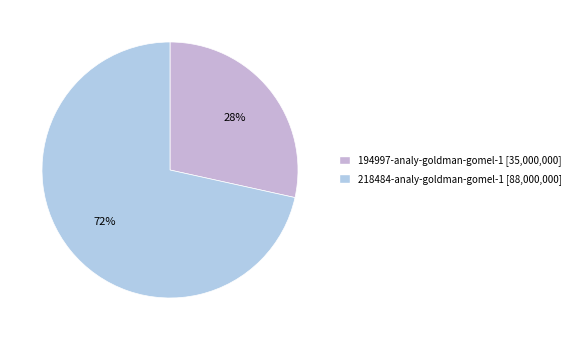

What is the smallest slice in the pie chart?

194997-analy-goldman-gomel-1